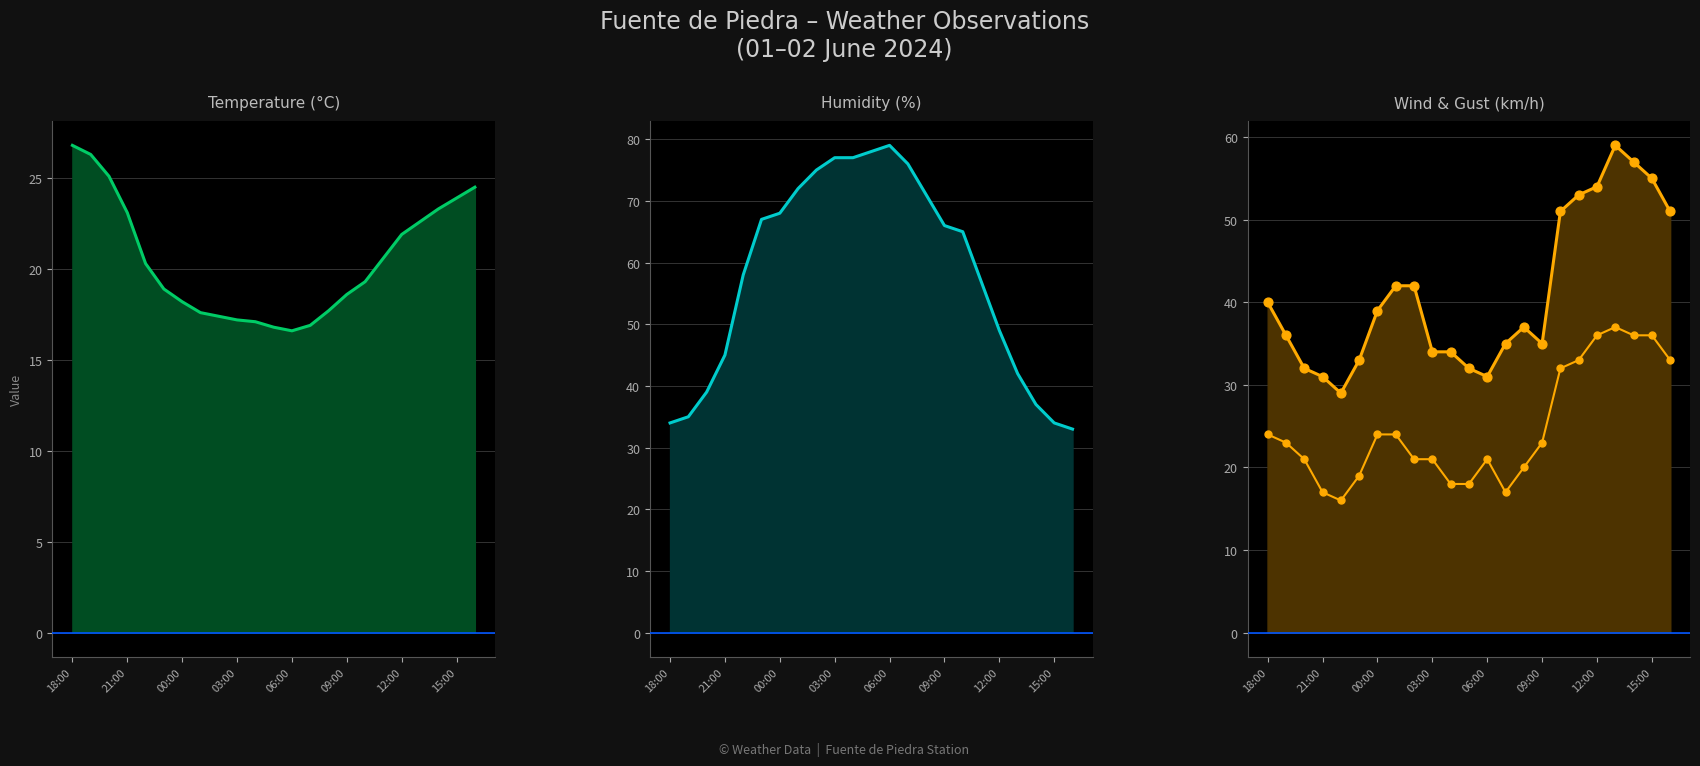

Which series has the widest spread of Y values?

Humidity (%)